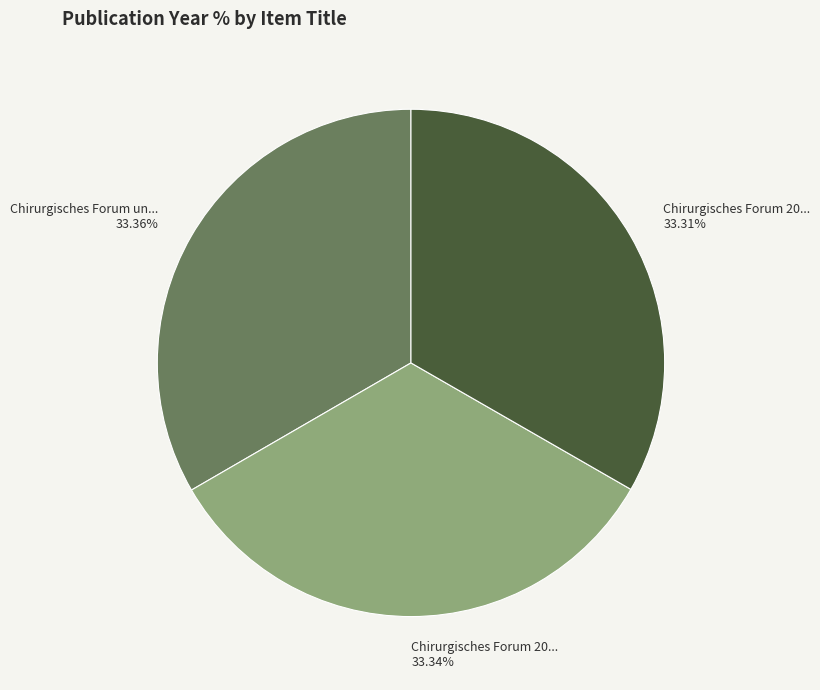

How many slices are in this pie chart?

3